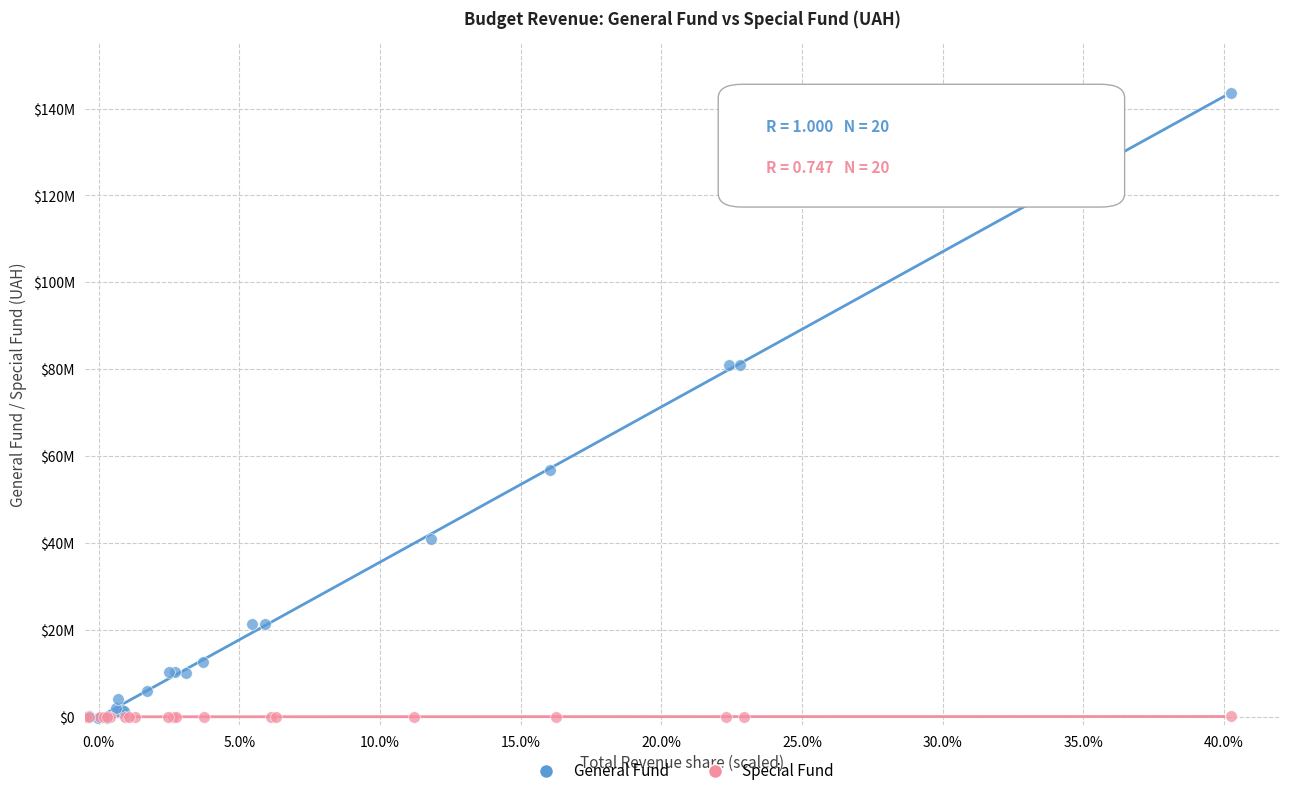

What are all the series names shown in the legend?

General Fund, Special Fund